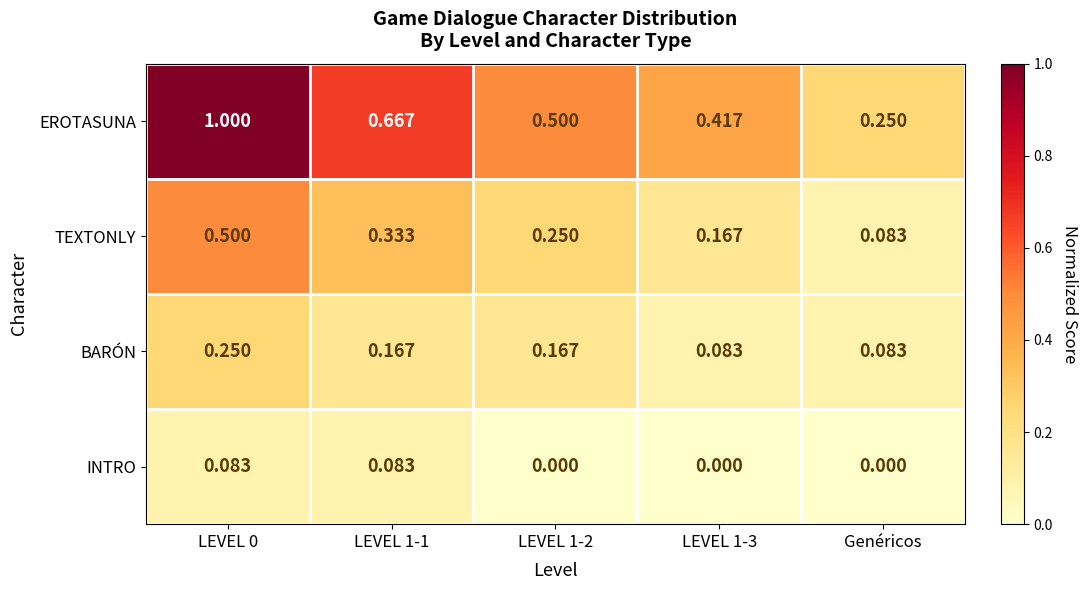

What is the difference between the highest and lowest values at LEVEL 0?

0.9